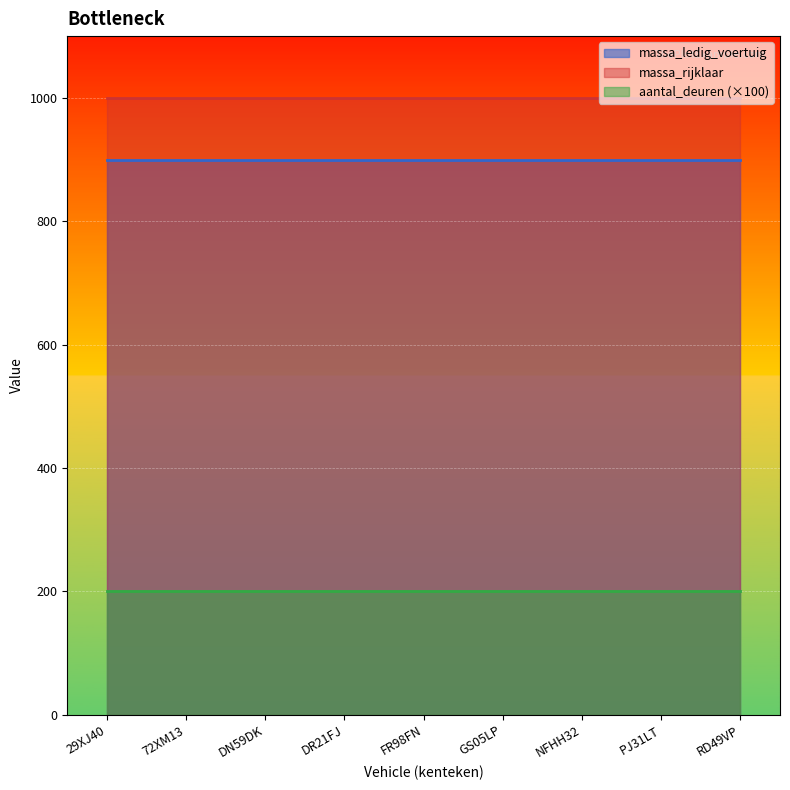

What is the maximum value shown in the chart?

1000